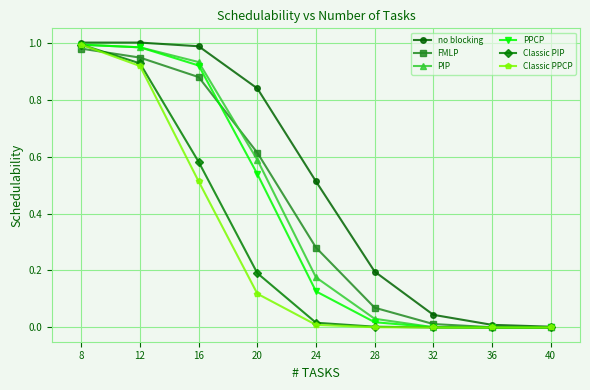

Which series changed the most between 24 and 40?

no blocking